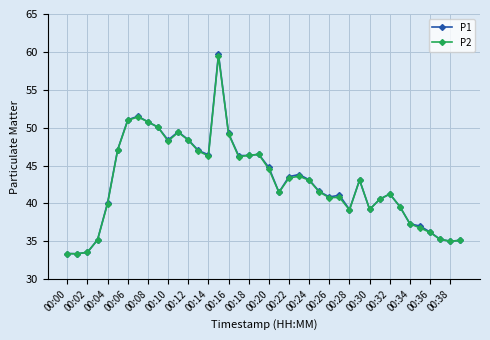

Is this an area chart (filled region under the line)?

No